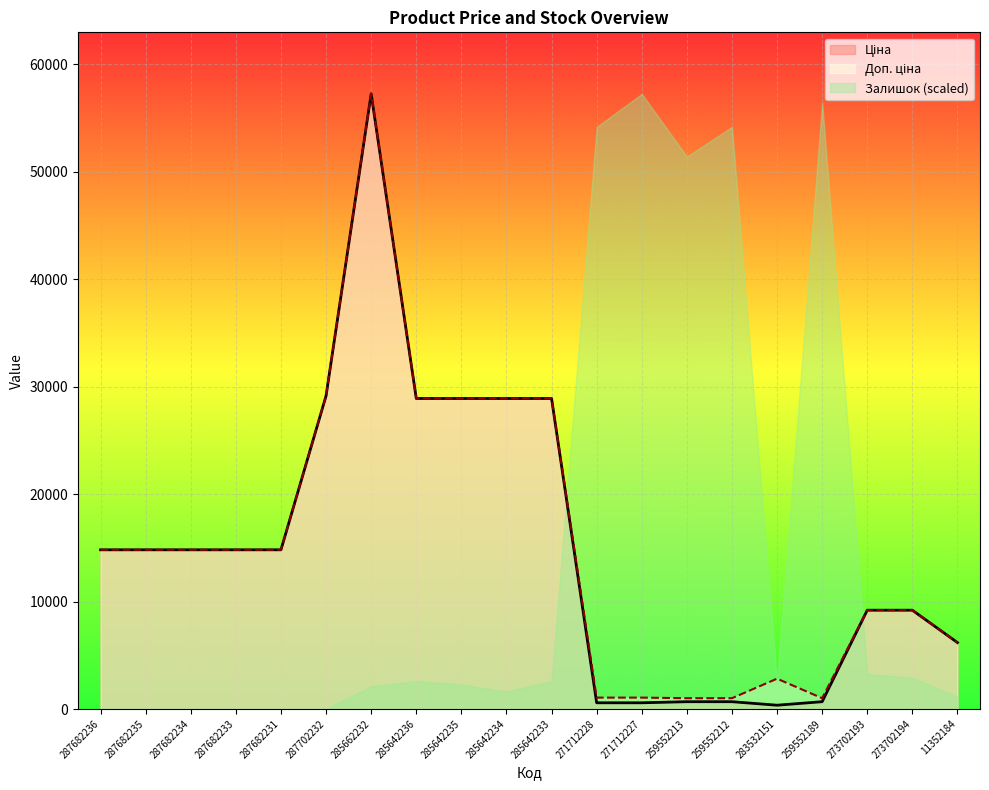

Which series has the largest total across all categories?

Доп. ціна